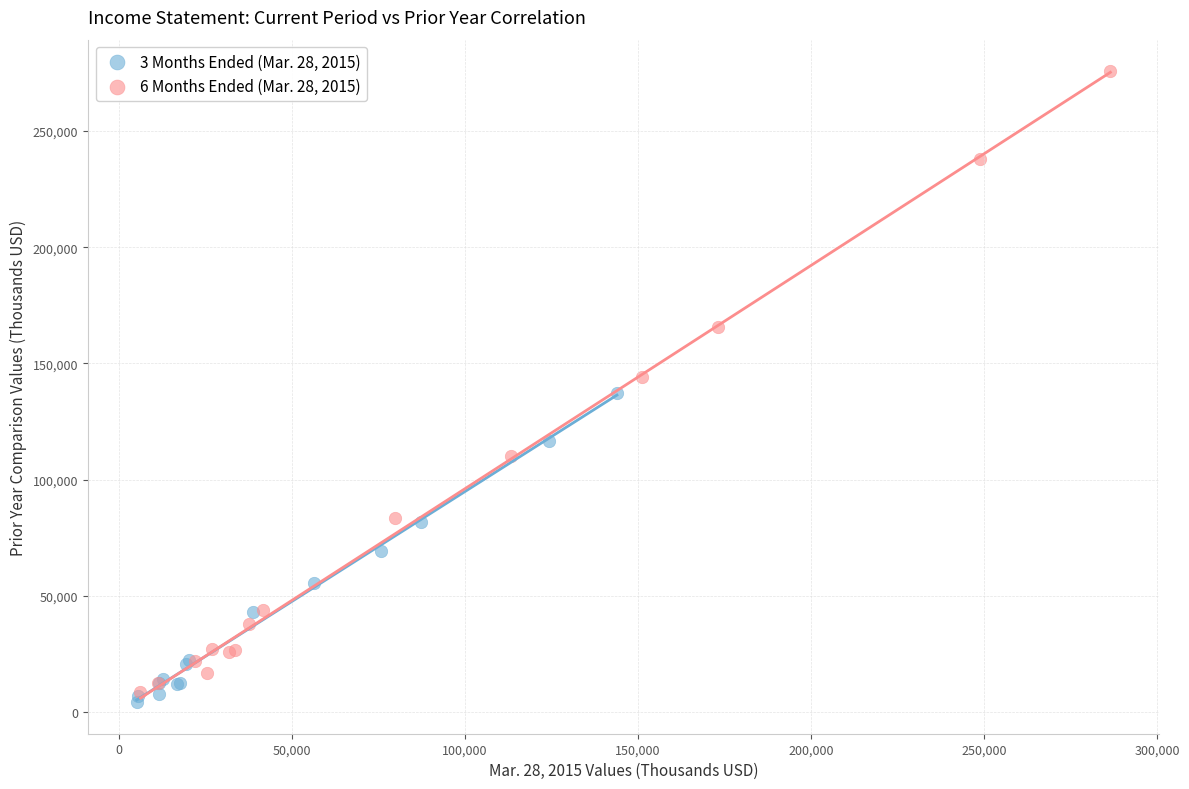

Which series reaches the minimum Y coordinate?

3 Months Ended (Mar. 28, 2015)